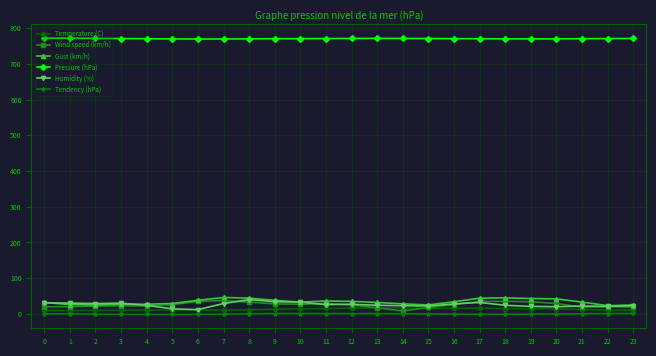

True or false: Pressure (hPa) and Humidity (%) cross at least once.

False